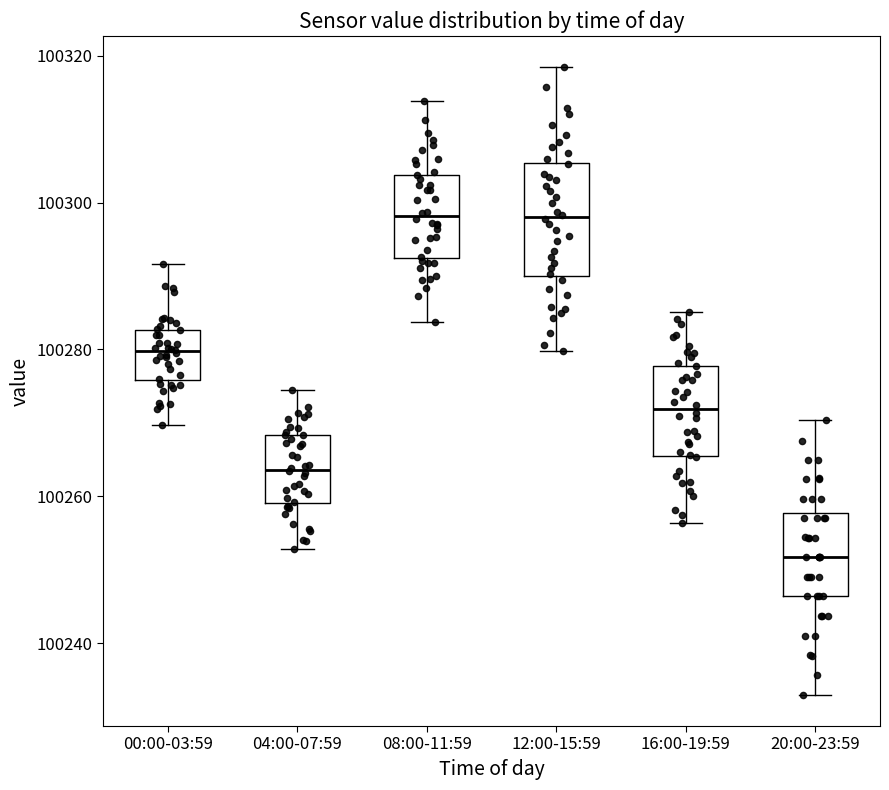

Comparing the boxes themselves (not the whiskers), which one is the tallest?

12:00-15:59